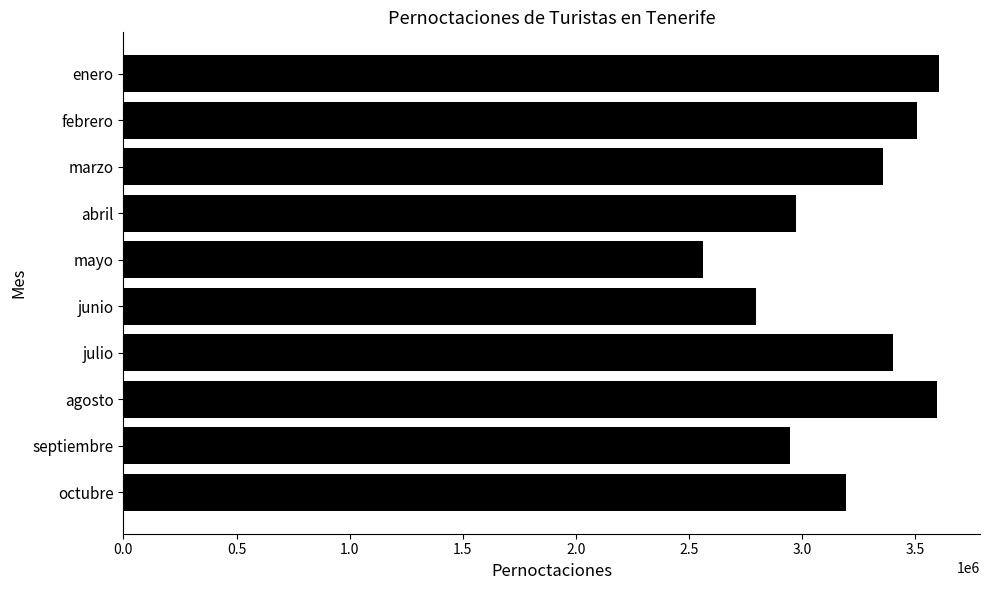

What is the difference between the second highest and minimum values?

1034286